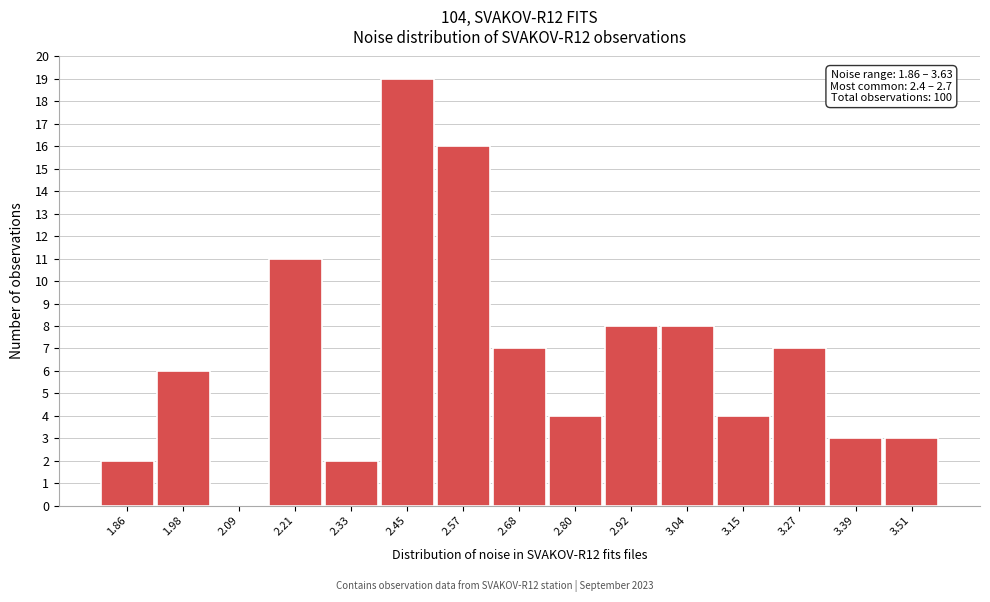

Reading left to right, what are all the values shown in this chart?

1.86=2	1.98=6	2.09=0	2.21=11	2.33=2	2.45=19	2.57=16	2.68=7	2.80=4	2.92=8	3.04=8	3.15=4	3.27=7	3.39=3	3.51=3